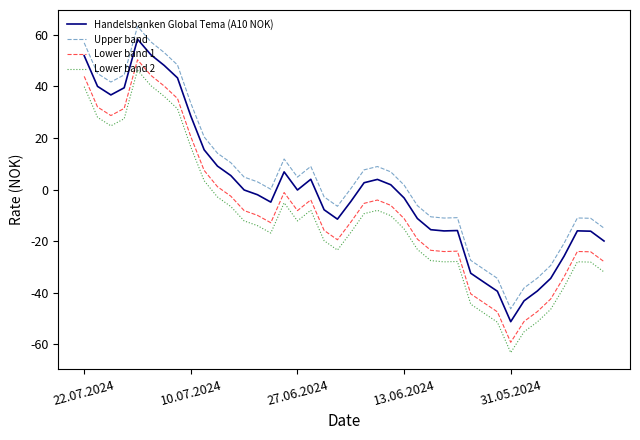

True or false: Lower band 2 and Handelsbanken Global Tema (A10 NOK) cross at least once.

False